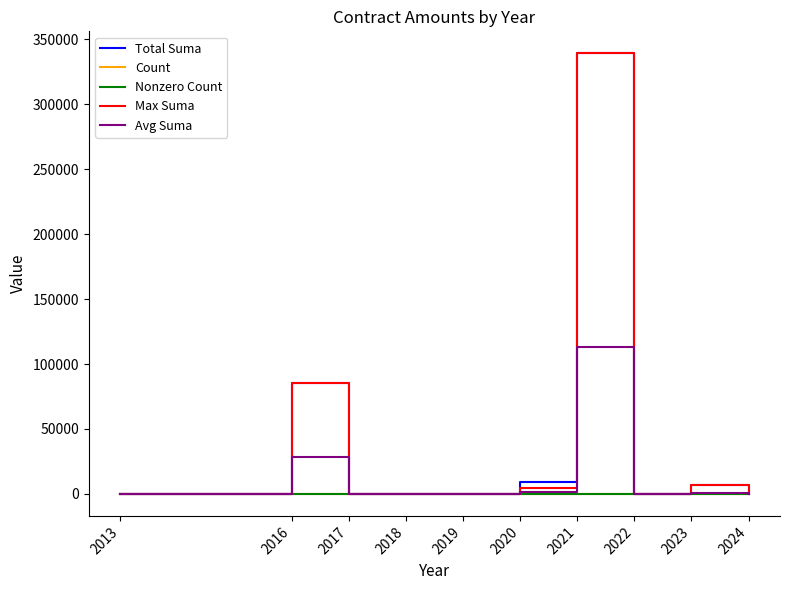

Which category has the lowest value across all series?

2013